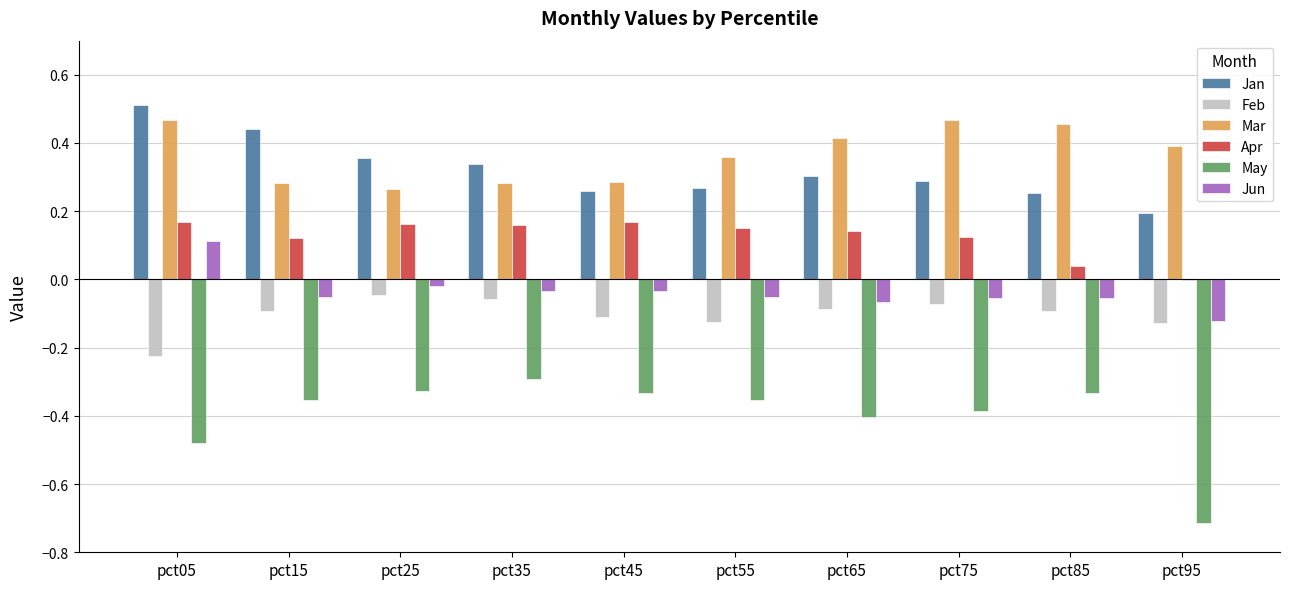

Is it true that Apr equals 0.2 at pct15?

False